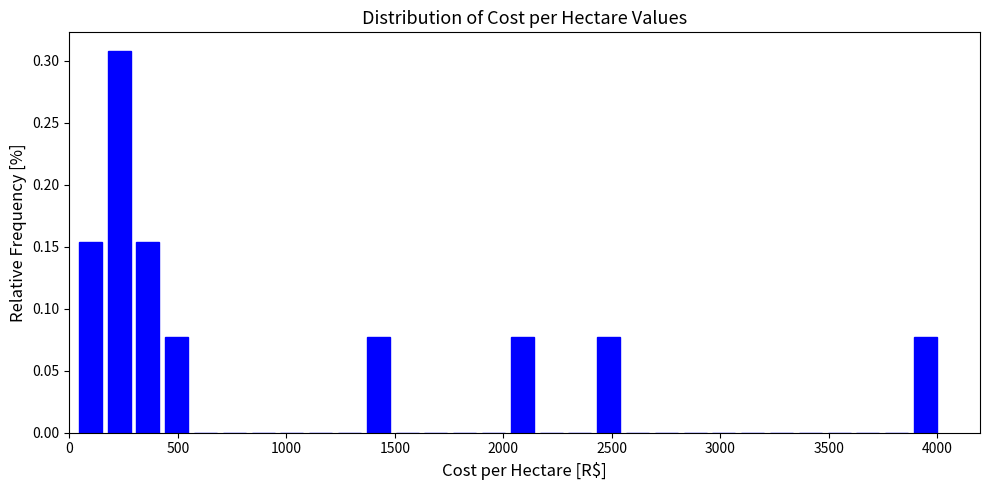

Around what value on the x-axis is the tallest bar? Give the approximate position of its centre, as read against the axis.

250